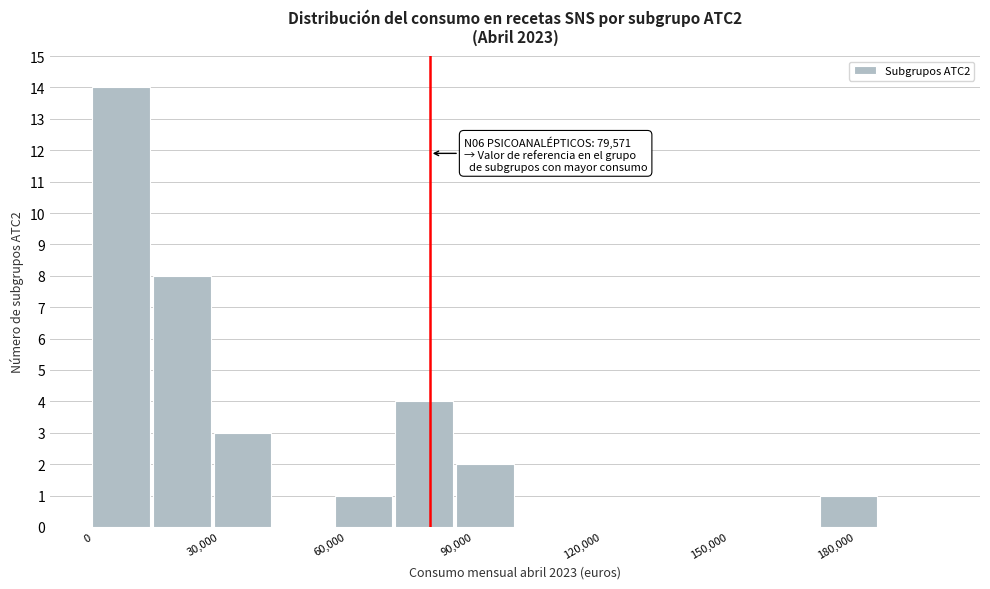

Around what value on the x-axis is the tallest bar? Give the approximate position of its centre, as read against the axis.

5000